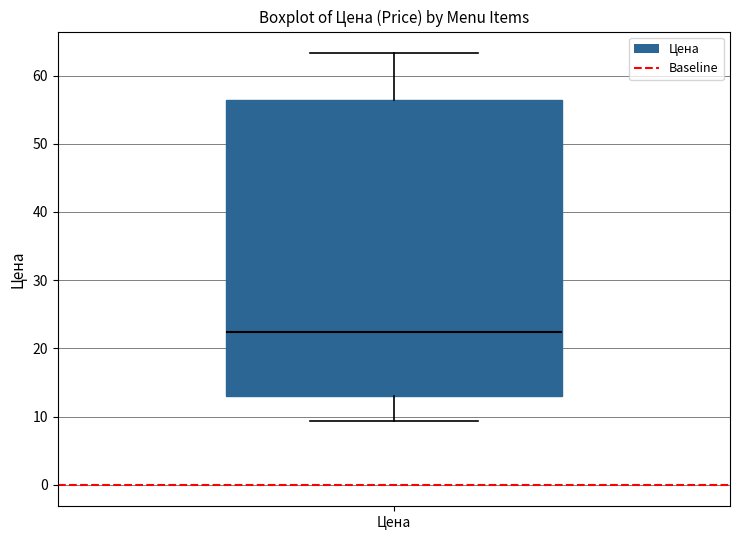

Transcribe this box plot: give where the median line is, the range the box spans, and where the two whiskers end, as read against the y-axis. The values are not printed on the chart, so give them approximately, as read against the axis.

median 22, box 13 to 56, whiskers 9 to 63